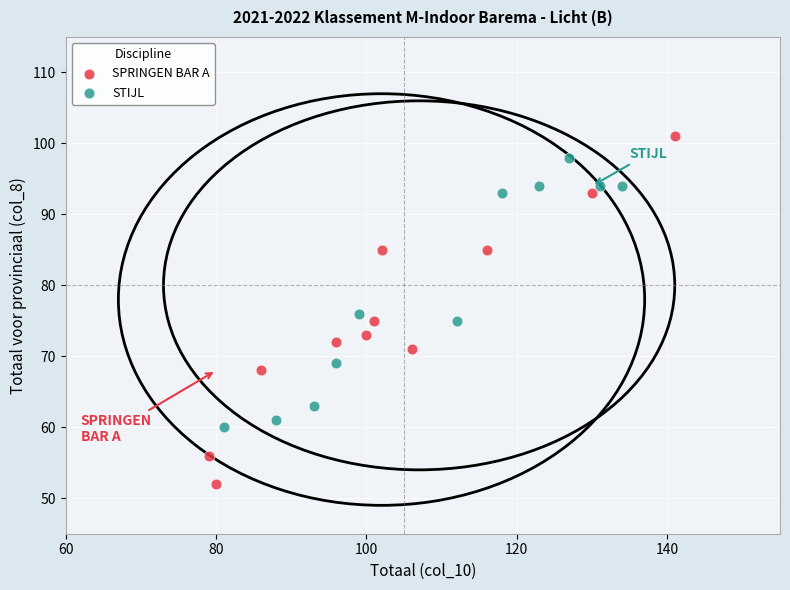

Which series contains the lowest Y value?

SPRINGEN BAR A